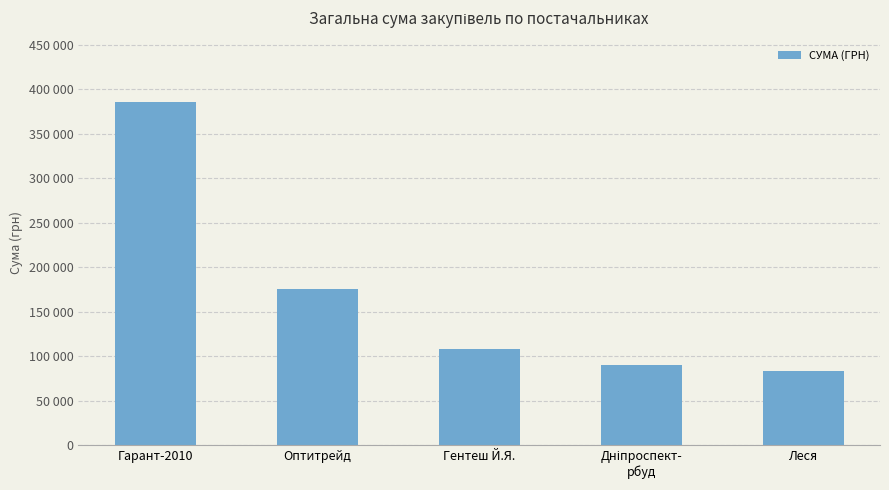

List the labels in order of value, largest first.

Гарант-2010, Оптитрейд, Гентеш Й.Я., Дніпроспект-
рбуд, Леся